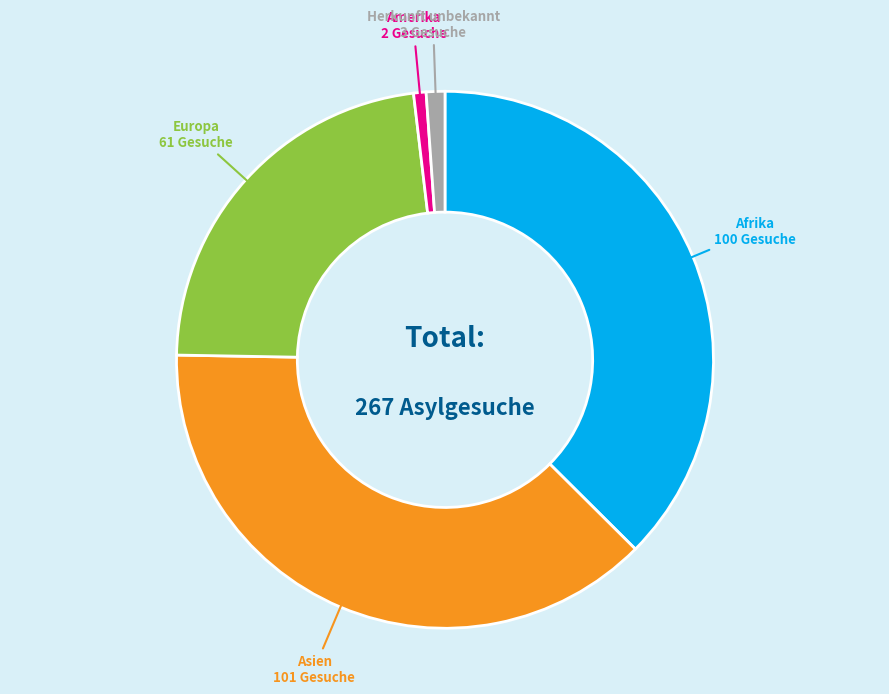

Is there a majority slice in this chart?

No